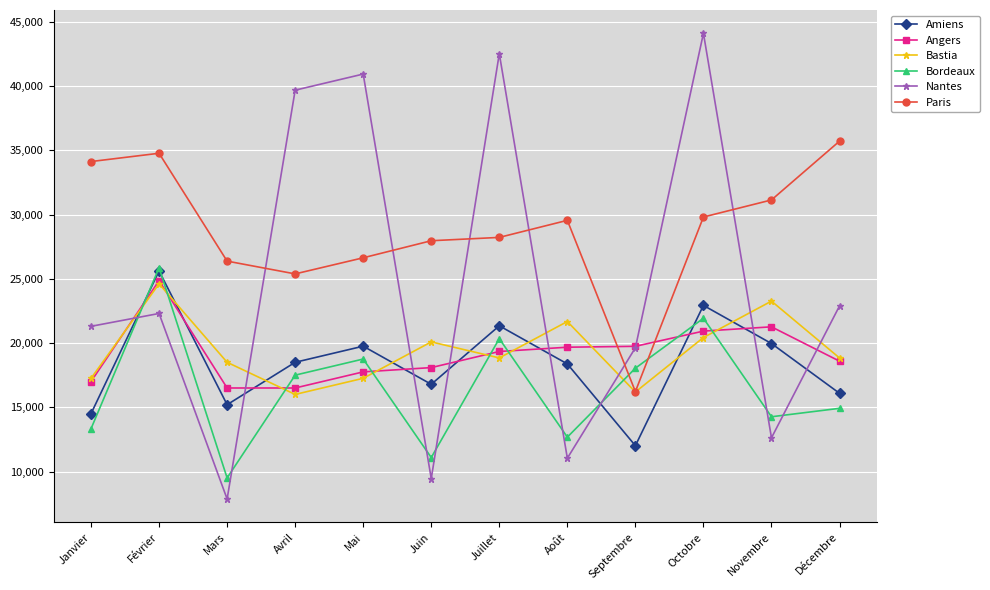

Between which two adjacent categories do Angers and Paris first intersect?

Août and Septembre